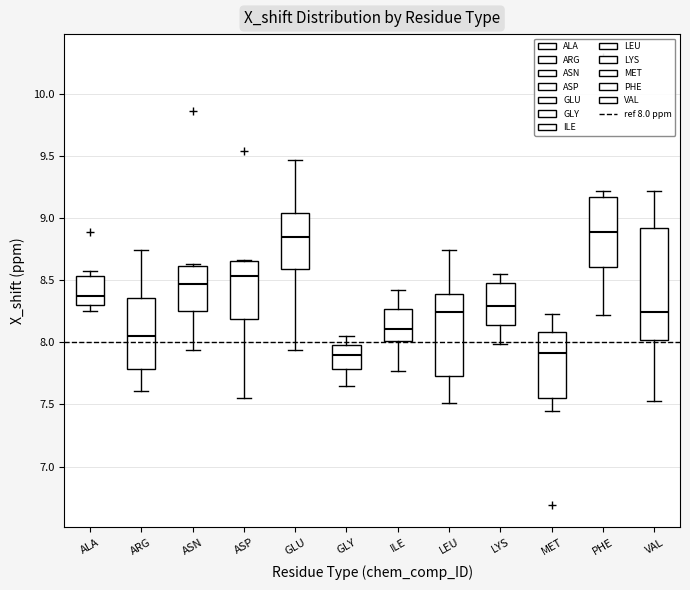

Where does the lower whisker of the box for LEU end on the y-axis? The values are not printed on the chart, so give them approximately, as read against the axis.

7.50